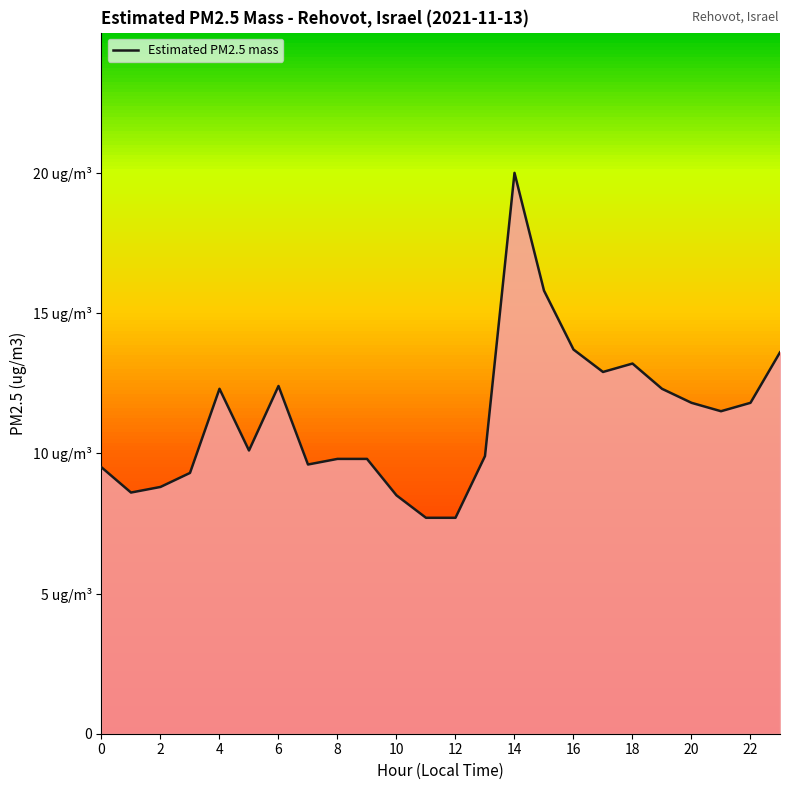

What is the smallest value displayed?

7.7